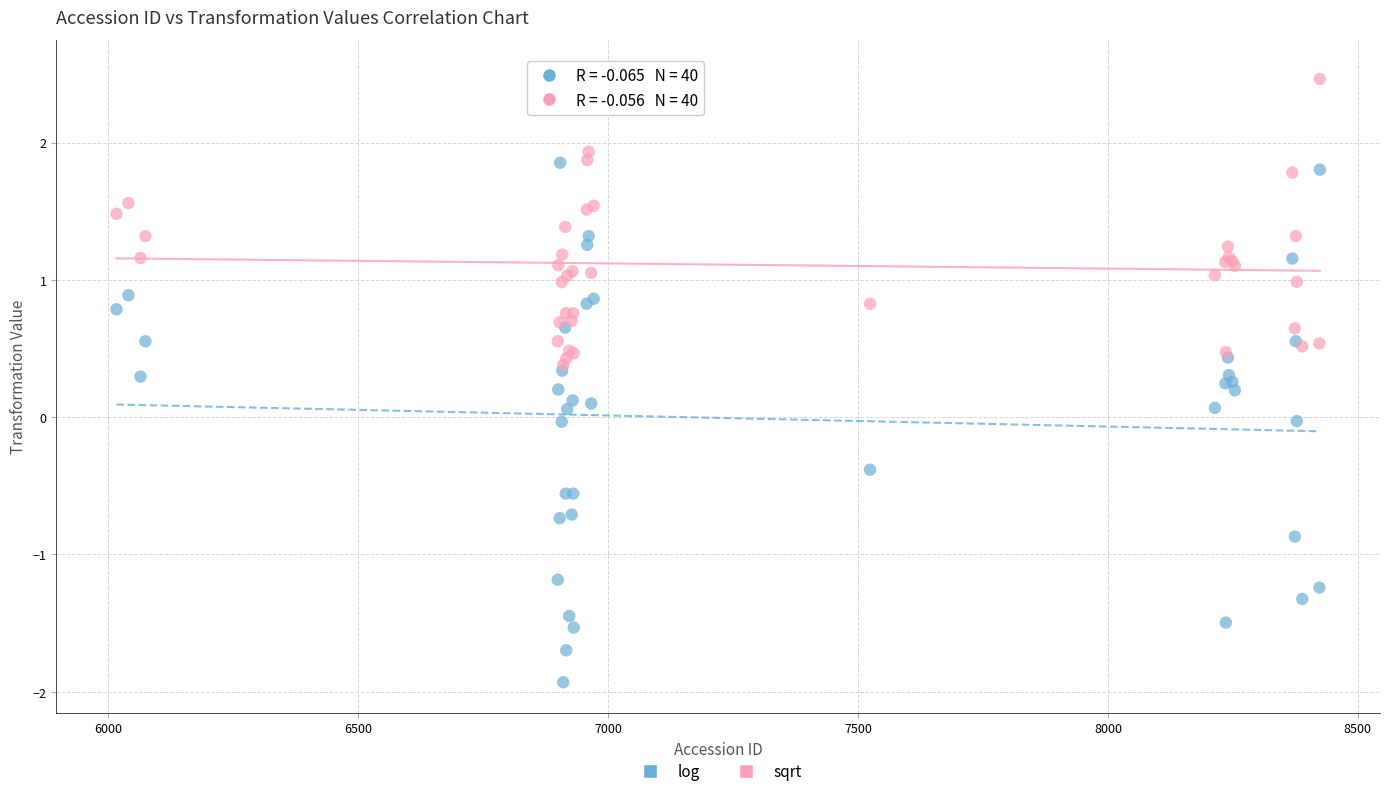

What are all the series names shown in the legend?

log, sqrt